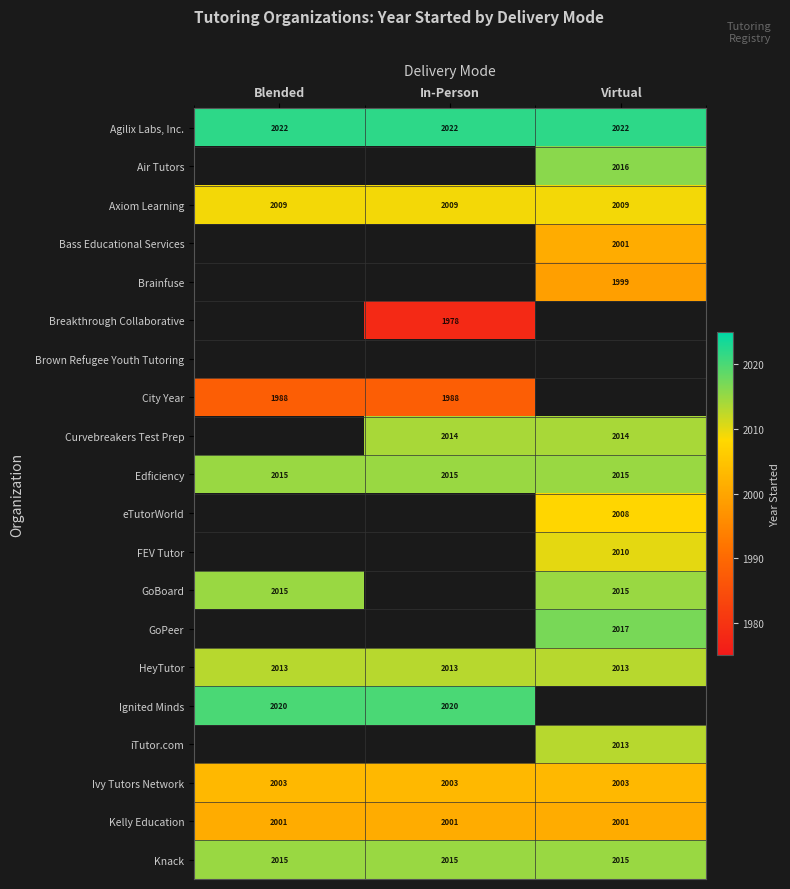

What is the spread (max minus min) of values at In-Person?

44.0